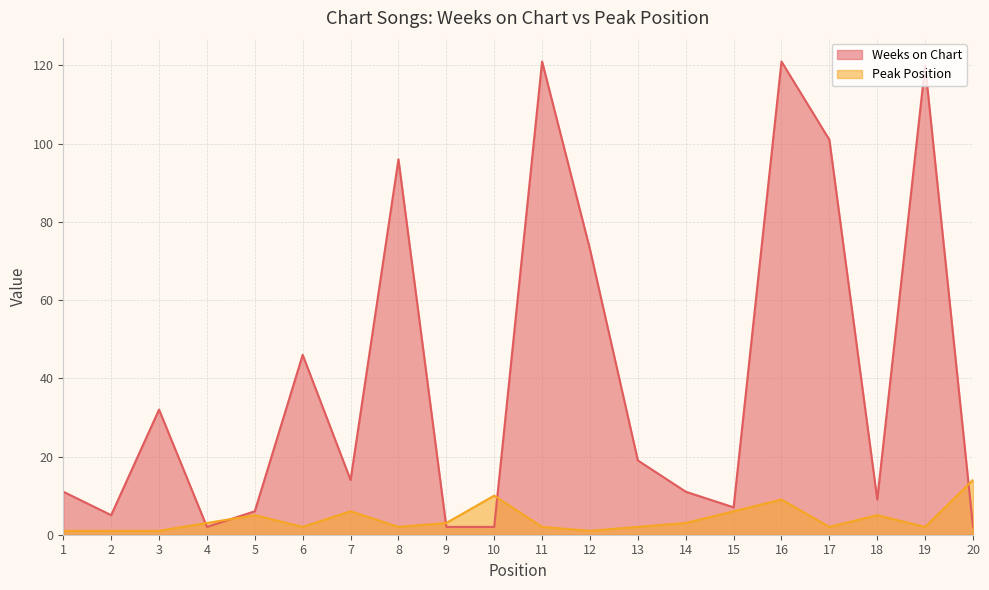

At which category is the sum across all series the highest?

16